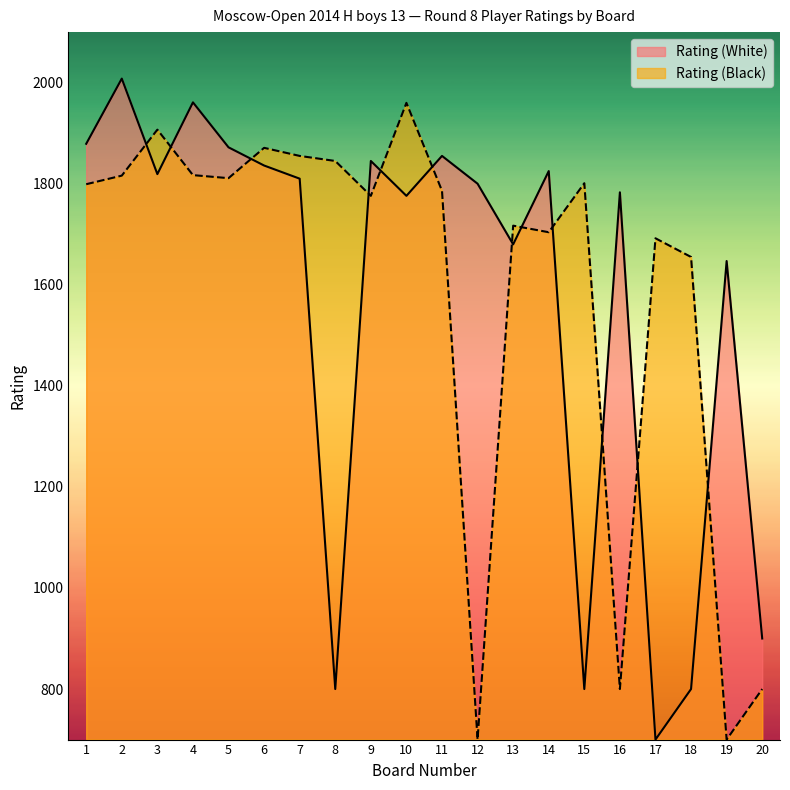

Where is Rating (Black) nearest to the value 1330?

18